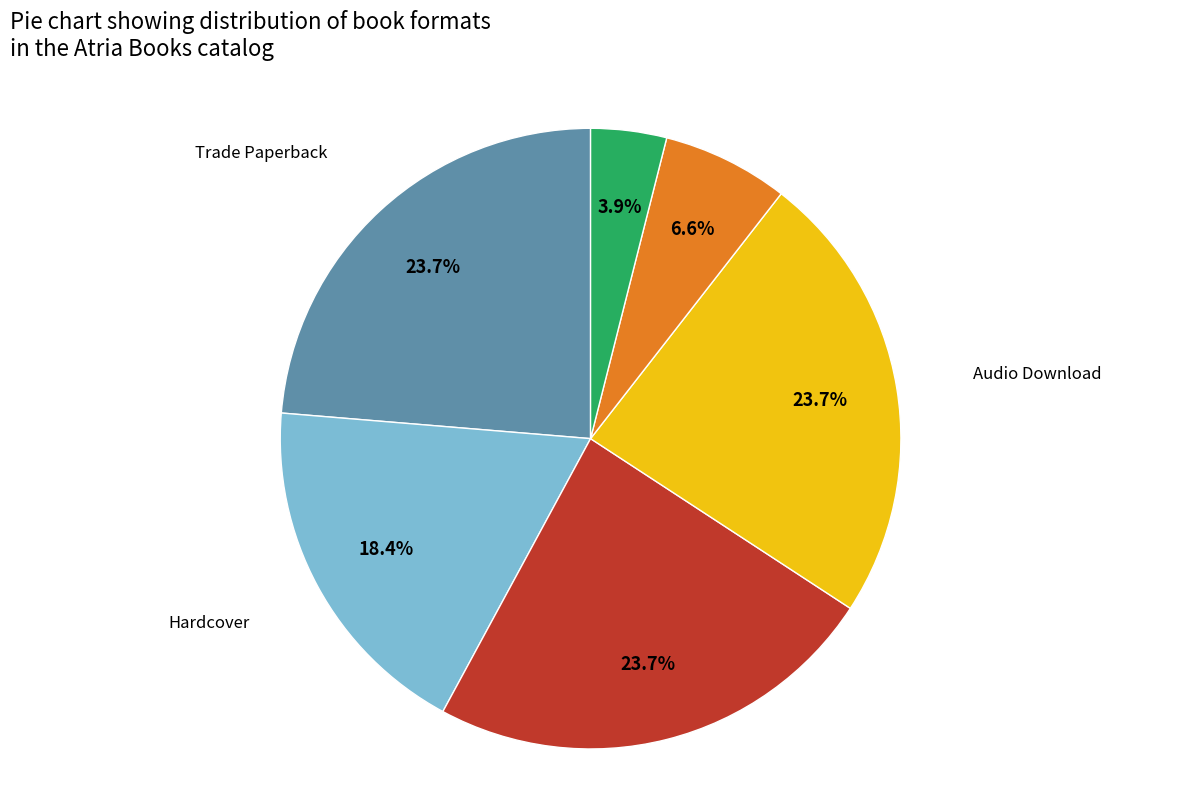

How many slices are in this pie chart?

6